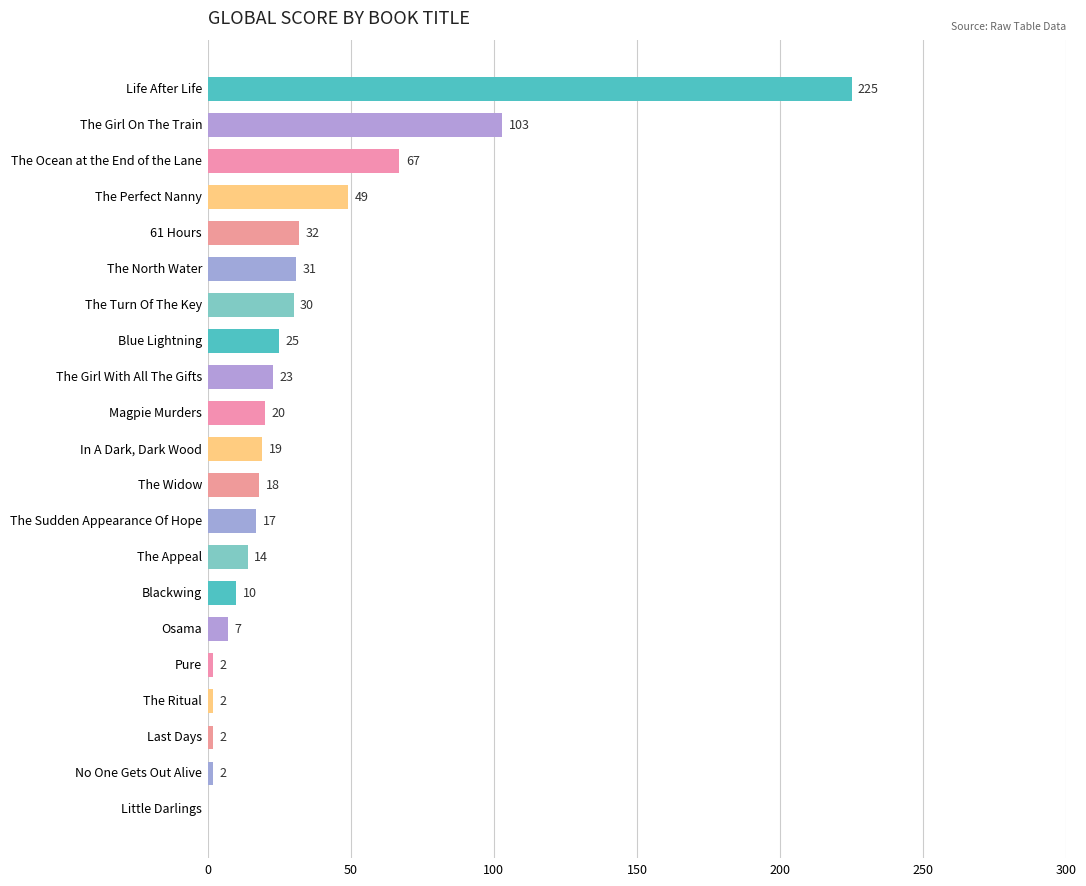

Between No One Gets Out Alive and Magpie Murders, which is larger?

Magpie Murders